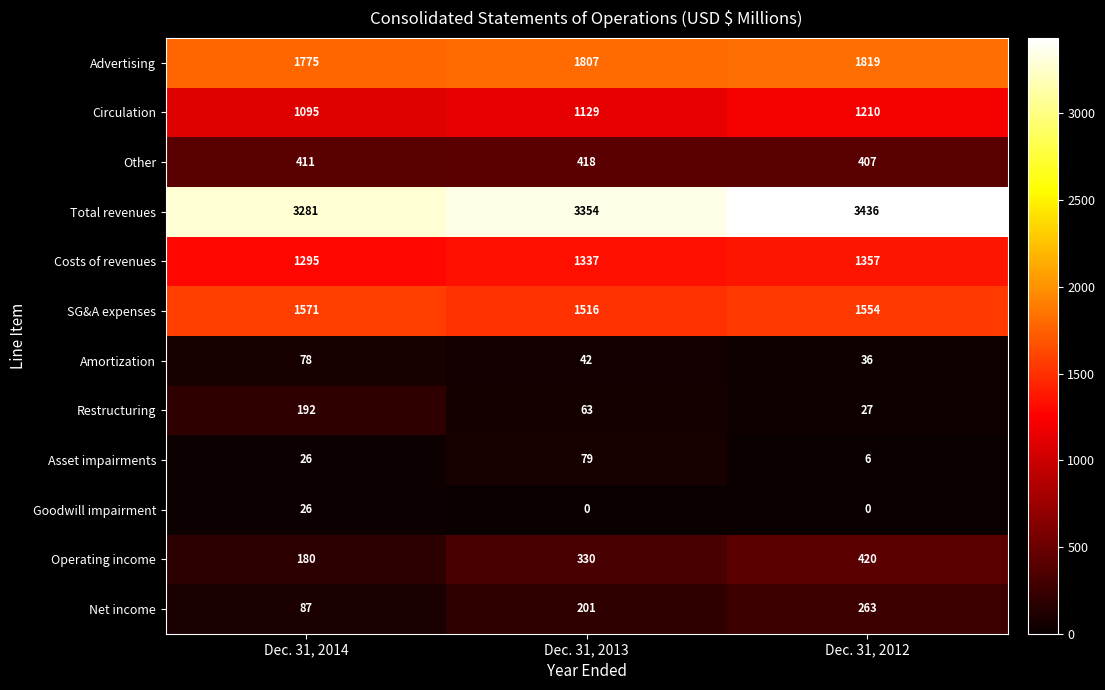

How many Other values are between 407 and 418?

3